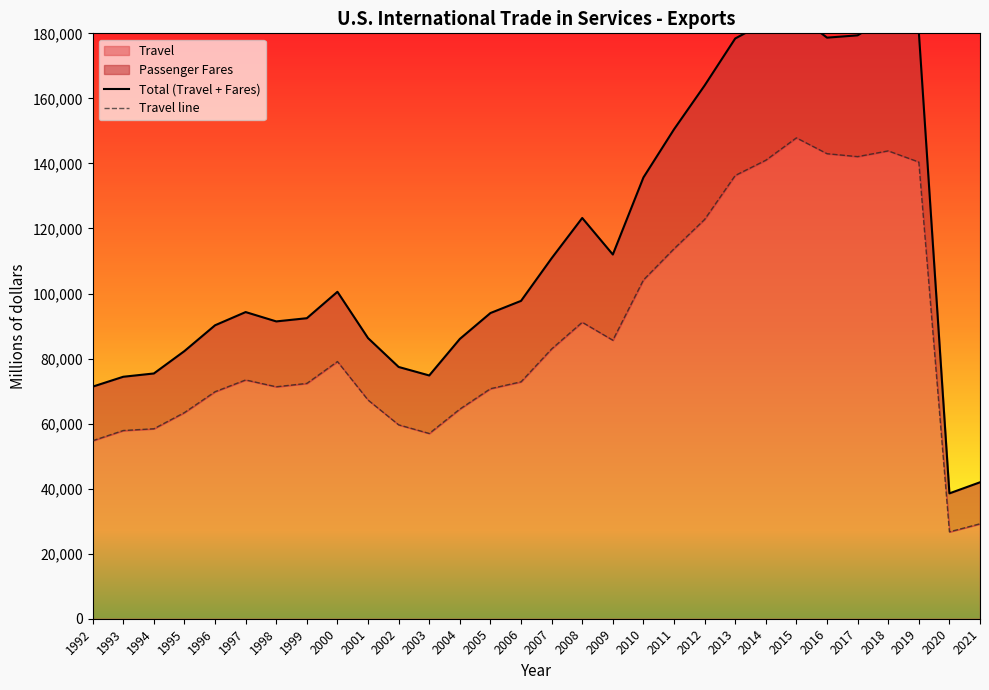

Does the chart have visible grid lines?

No